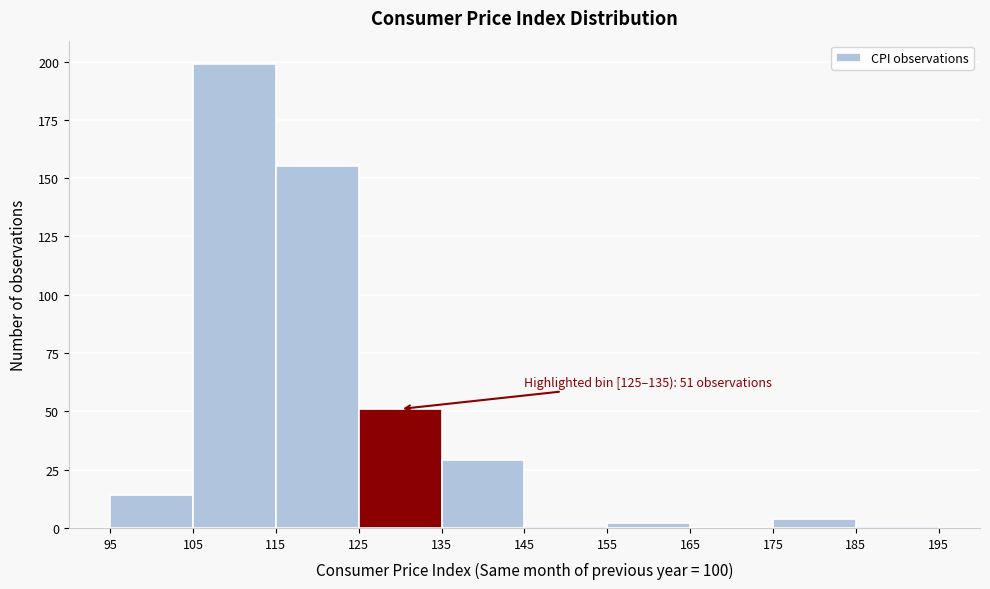

Over which range of the x-axis is the bar tallest?

105 to 115